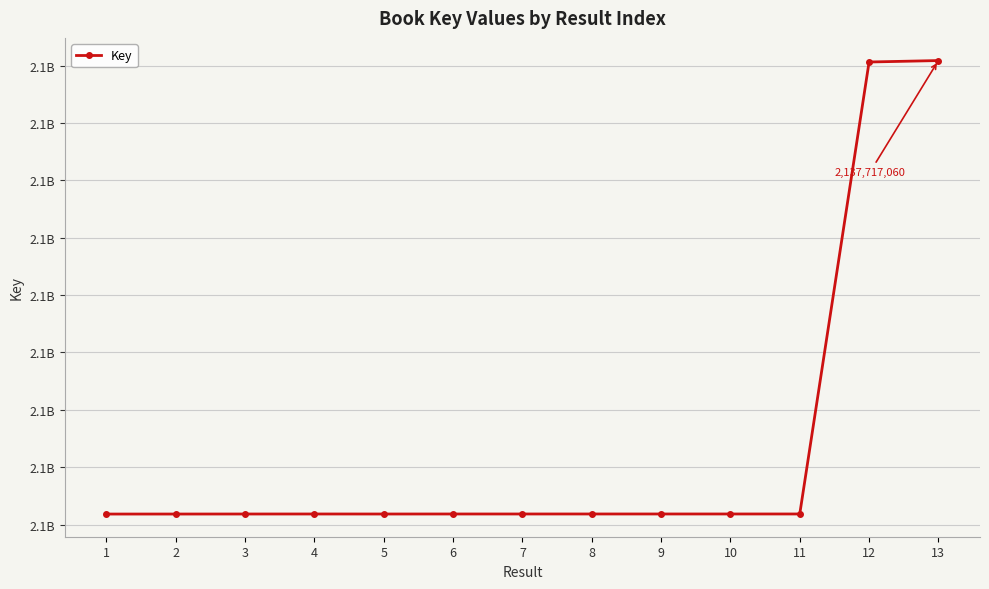

How many interior local valleys (lower than both neighbors) does the data have?

2